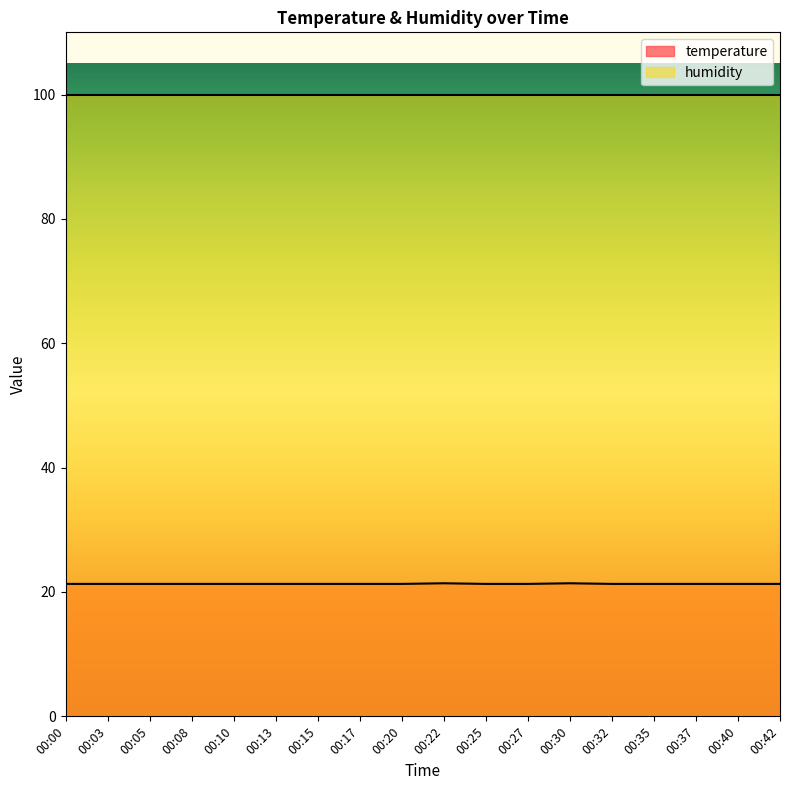

Rank the categories by value from lowest to highest.

00:00, 00:03, 00:05, 00:08, 00:10, 00:13, 00:15, 00:17, 00:20, 00:25, 00:27, 00:32, 00:35, 00:37, 00:40, 00:42, 00:22, 00:30